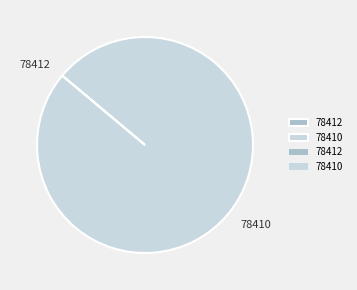

What is the majority slice?

78410